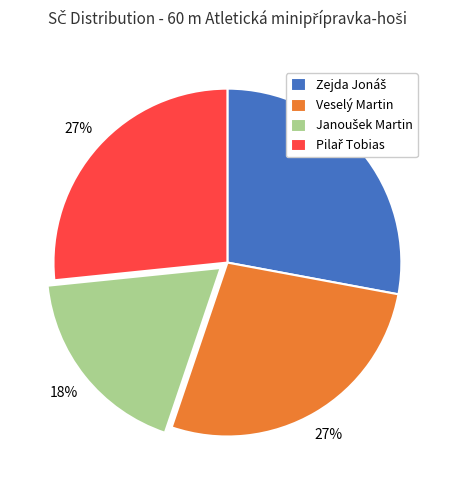

To the nearest percent, what is the difference between the largest and smallest slice percentages?

10%